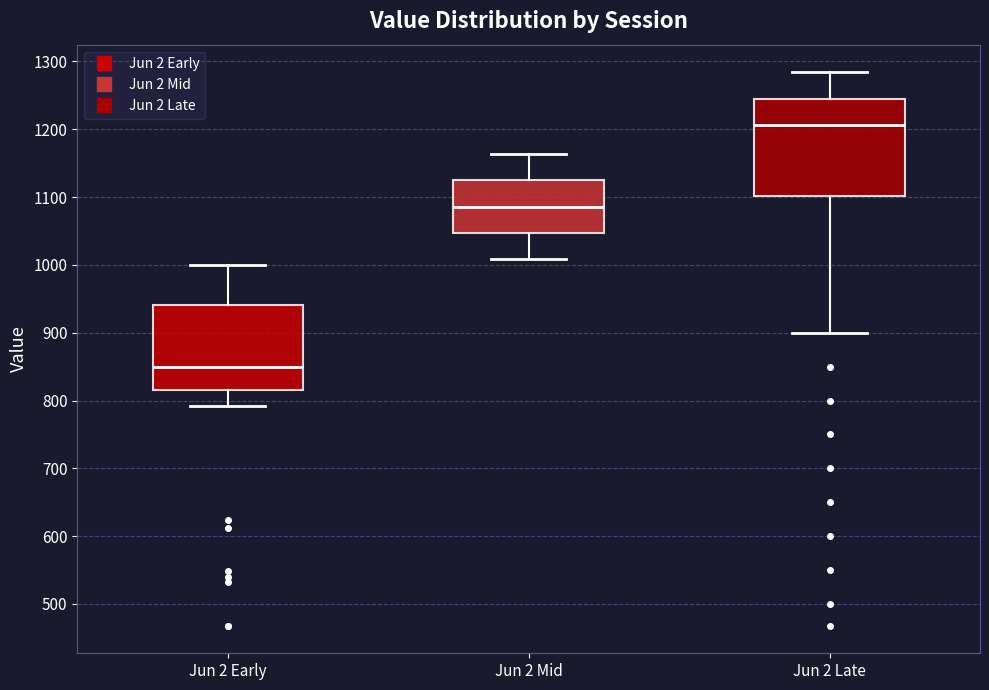

Reading left to right, transcribe this box plot: for each box, give where its median line is, the range the box spans, and where its two whiskers end, as read against the y-axis. The values are not printed on the chart, so give them approximately, as read against the axis.

Jun 2 Early: median 850, box 820 to 940, whiskers 790 to 1000
Jun 2 Mid: median 1090, box 1050 to 1130, whiskers 1010 to 1160
Jun 2 Late: median 1210, box 1100 to 1250, whiskers 900 to 1280